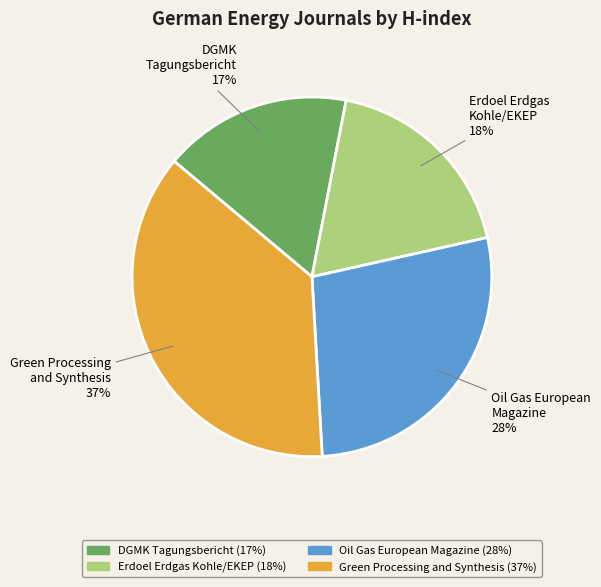

The Green Processing and Synthesis slice represents 25% of the pie. True or false?

False